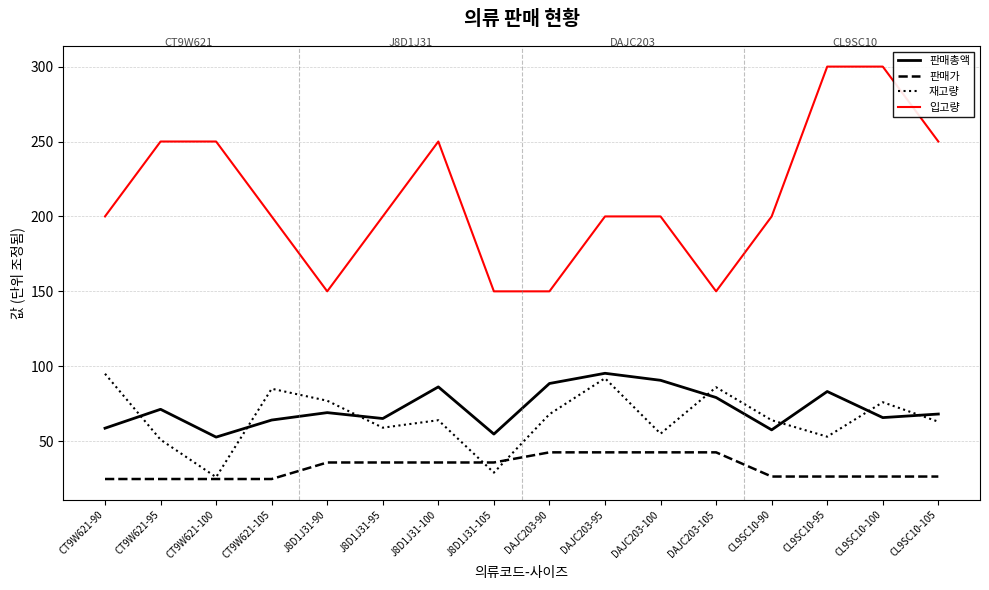

Which series has the widest spread of values?

입고량